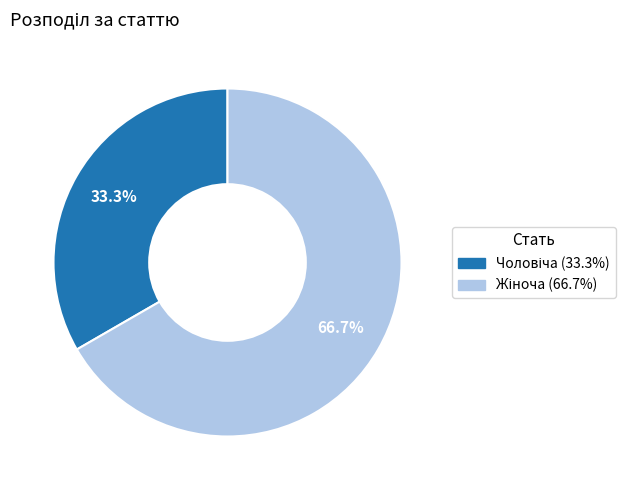

Does any single category account for the majority?

Yes